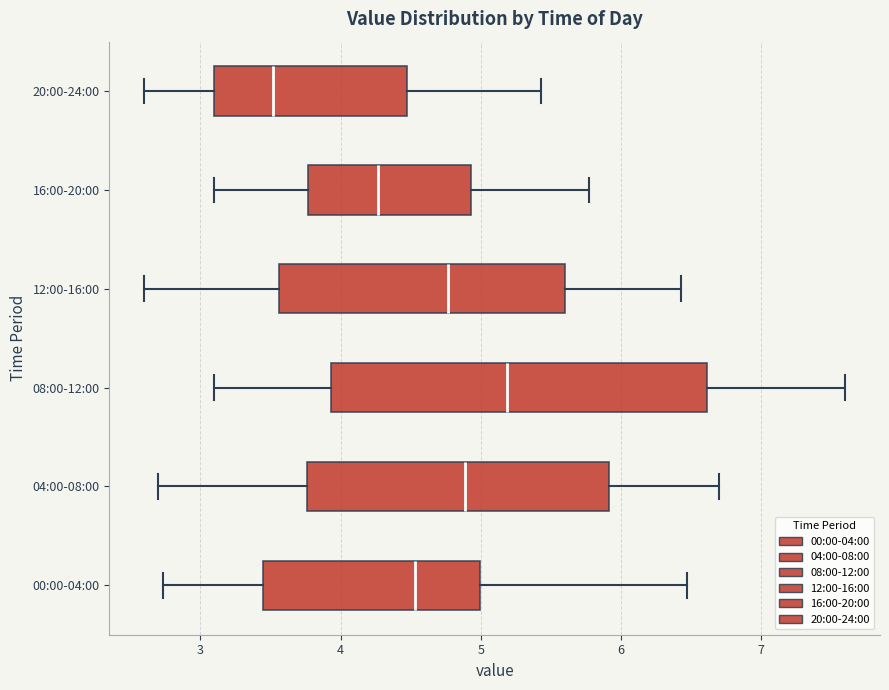

Comparing the boxes themselves (not the whiskers), which one is the widest?

08:00-12:00